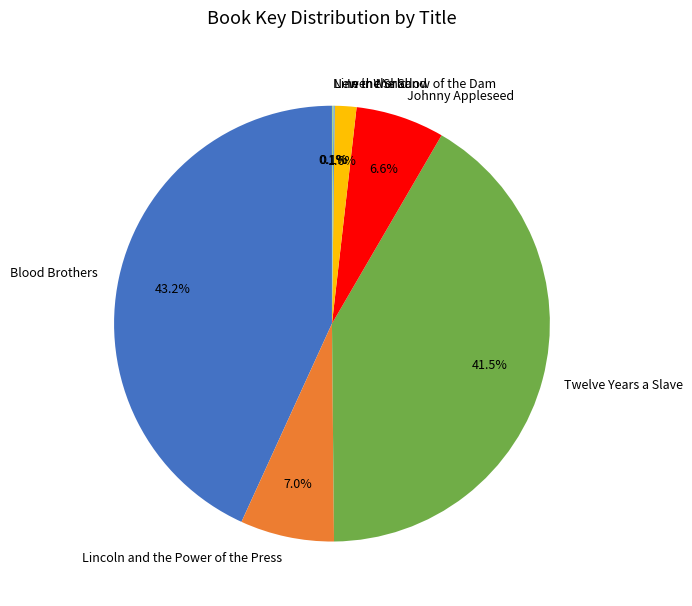

Approximately how many times larger is the value at Lincoln and the Power of the Press compared to Johnny Appleseed?

1.1